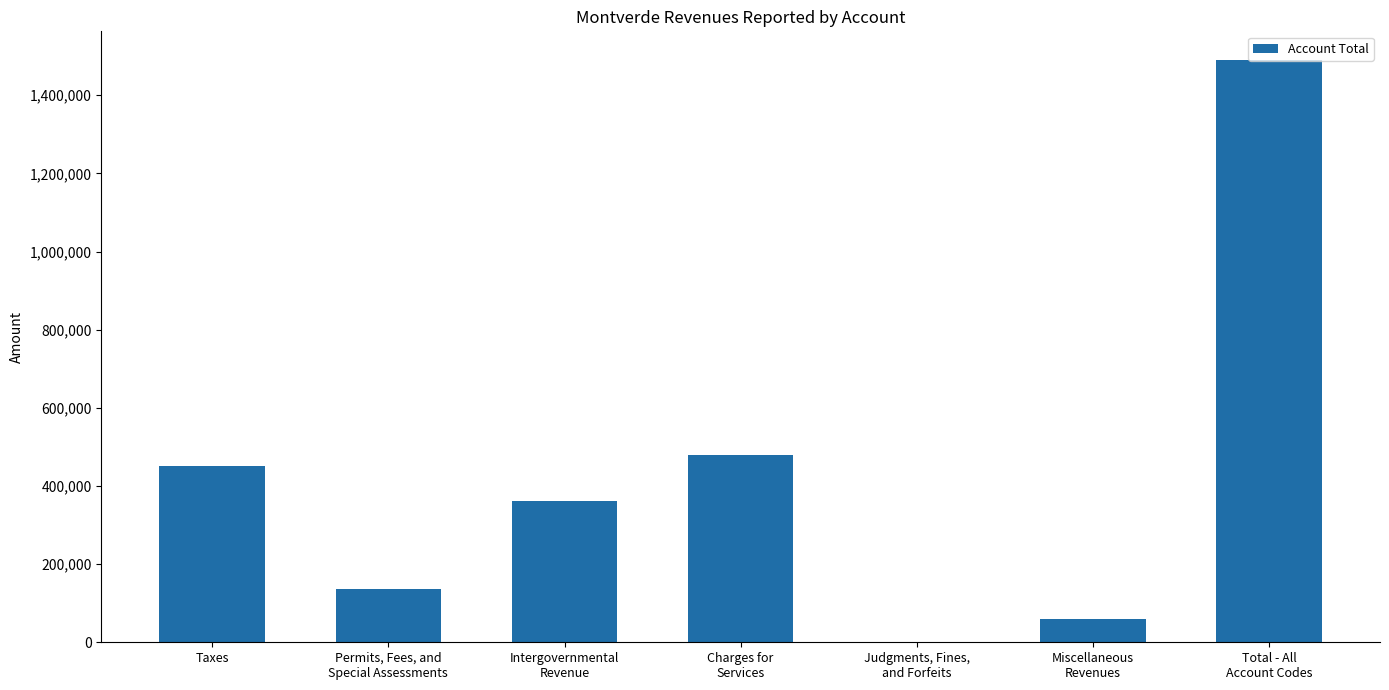

What is the sum of the values at Permits, Fees, and
Special Assessments and Total - All
Account Codes?

1625680